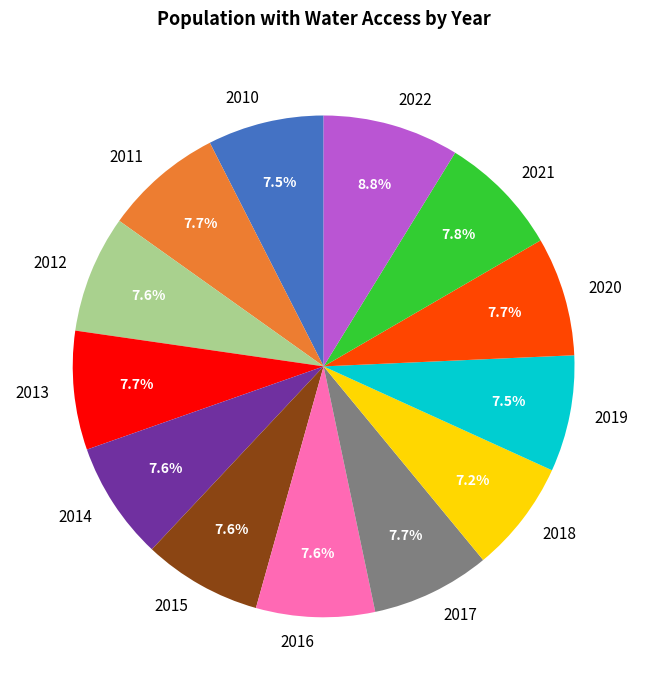

What percentage is NOT represented by 2016?

92.4%